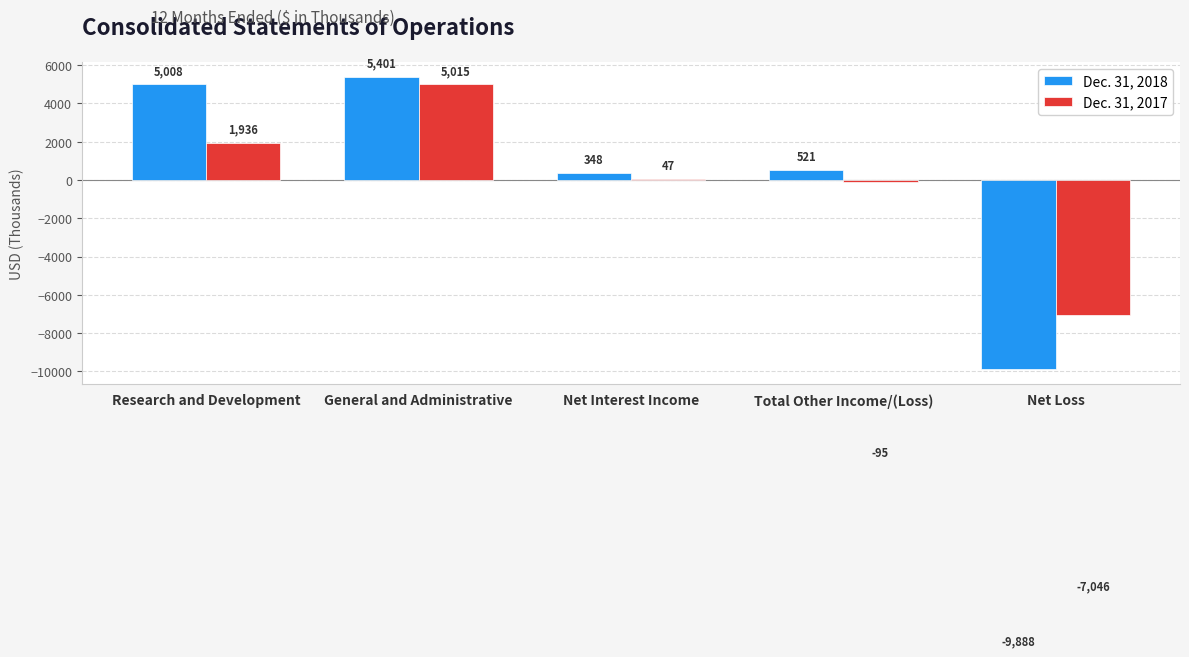

At which category is the sum across all series the highest?

General and Administrative